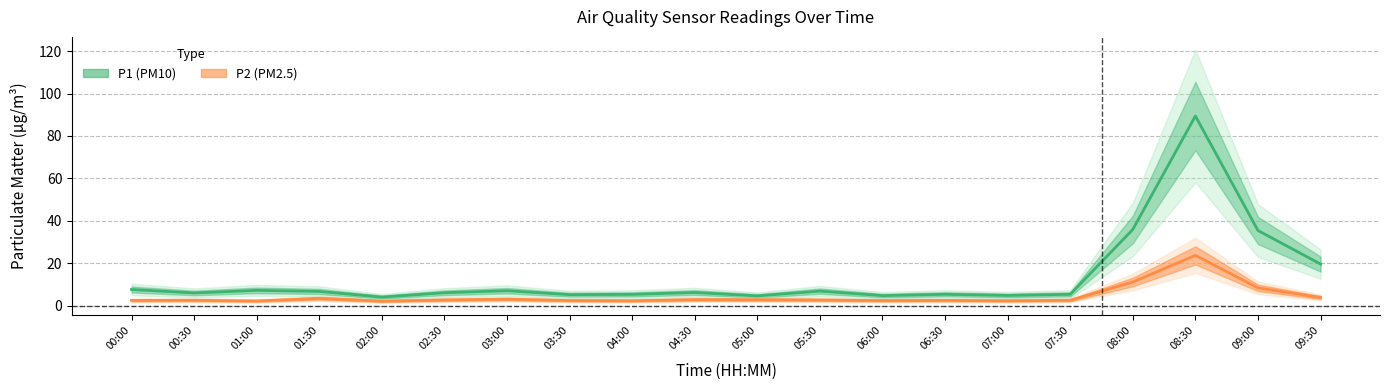

Where is P1 nearest to the value 46?

08:00